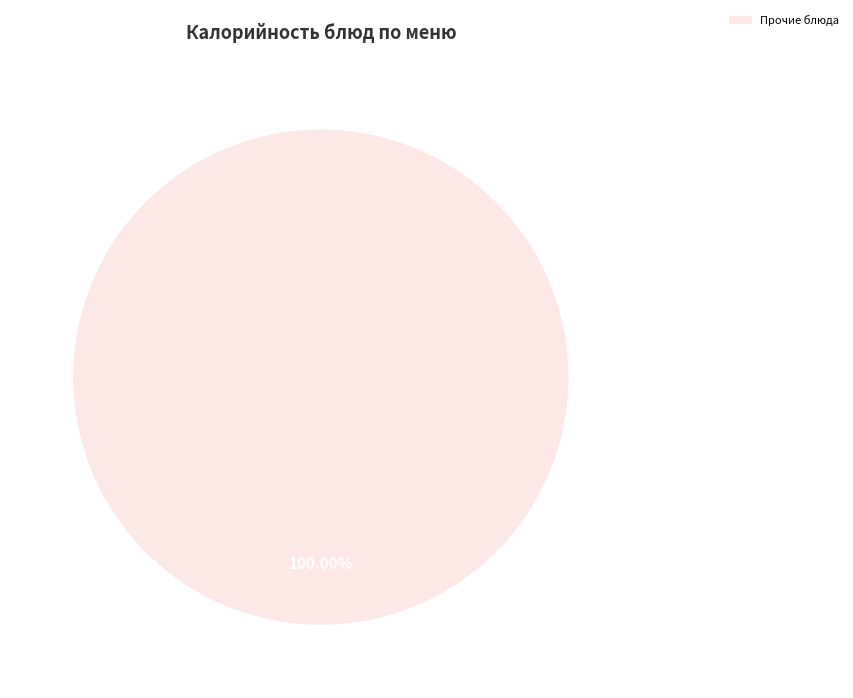

Is there any slice that represents more than half of the pie?

Yes